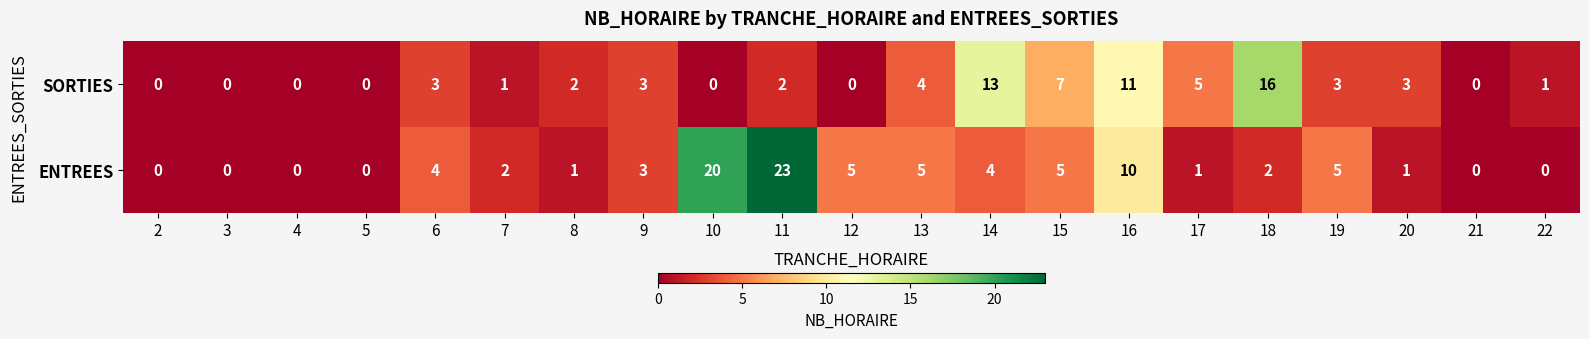

What is the total value across all series at 16?

21